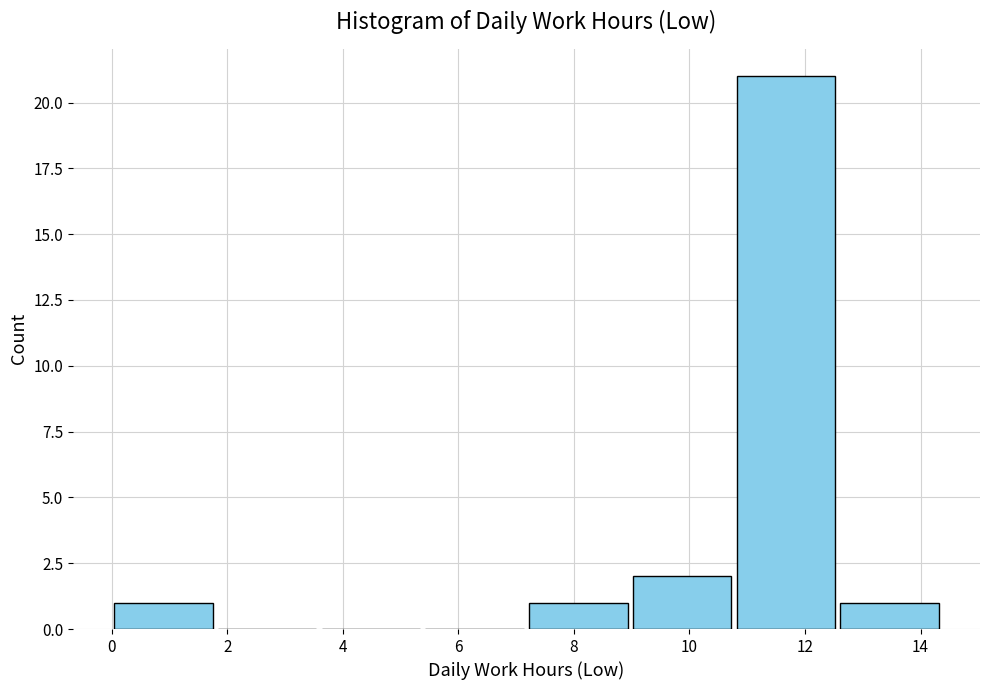

How tall is the bar that spans 12.6 to 14.4 on the x-axis? Neither the bar edges nor the heights are printed on the chart, so give them approximately, as read against the axes.

1